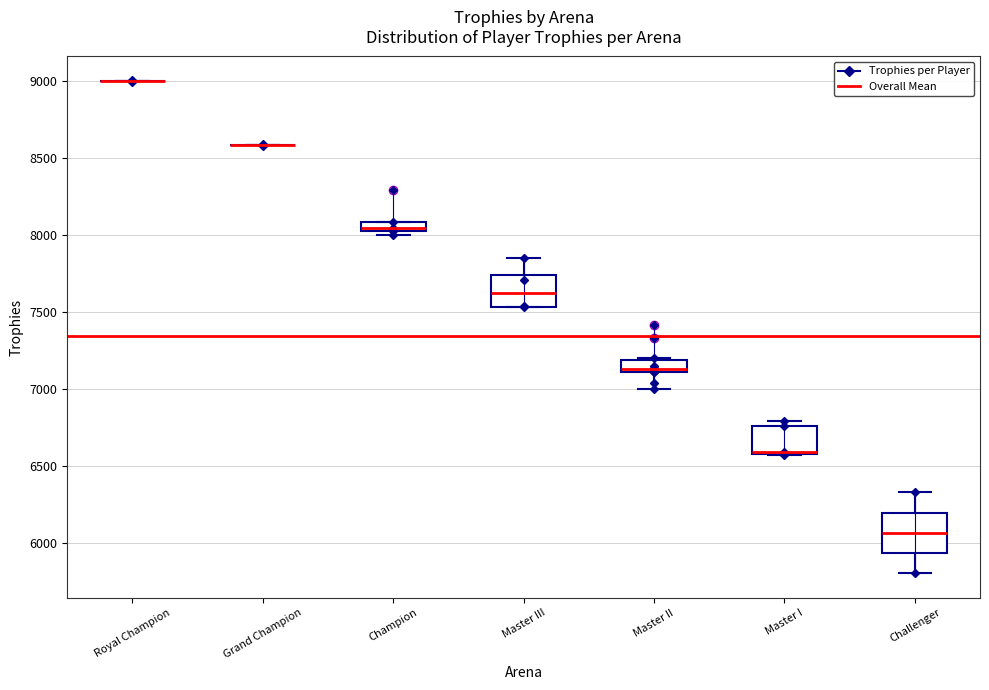

Where does the lower whisker of the box for Challenger end on the y-axis? The values are not printed on the chart, so give them approximately, as read against the axis.

5800